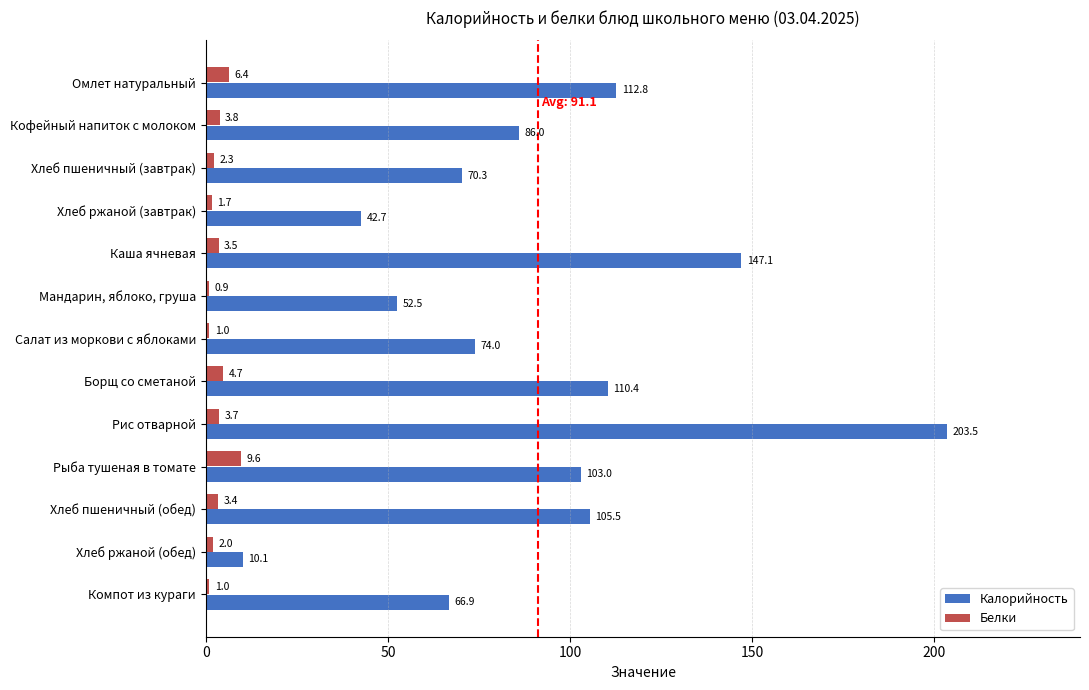

Is it true that Калорийность equals 115.8 at Компот из кураги?

False